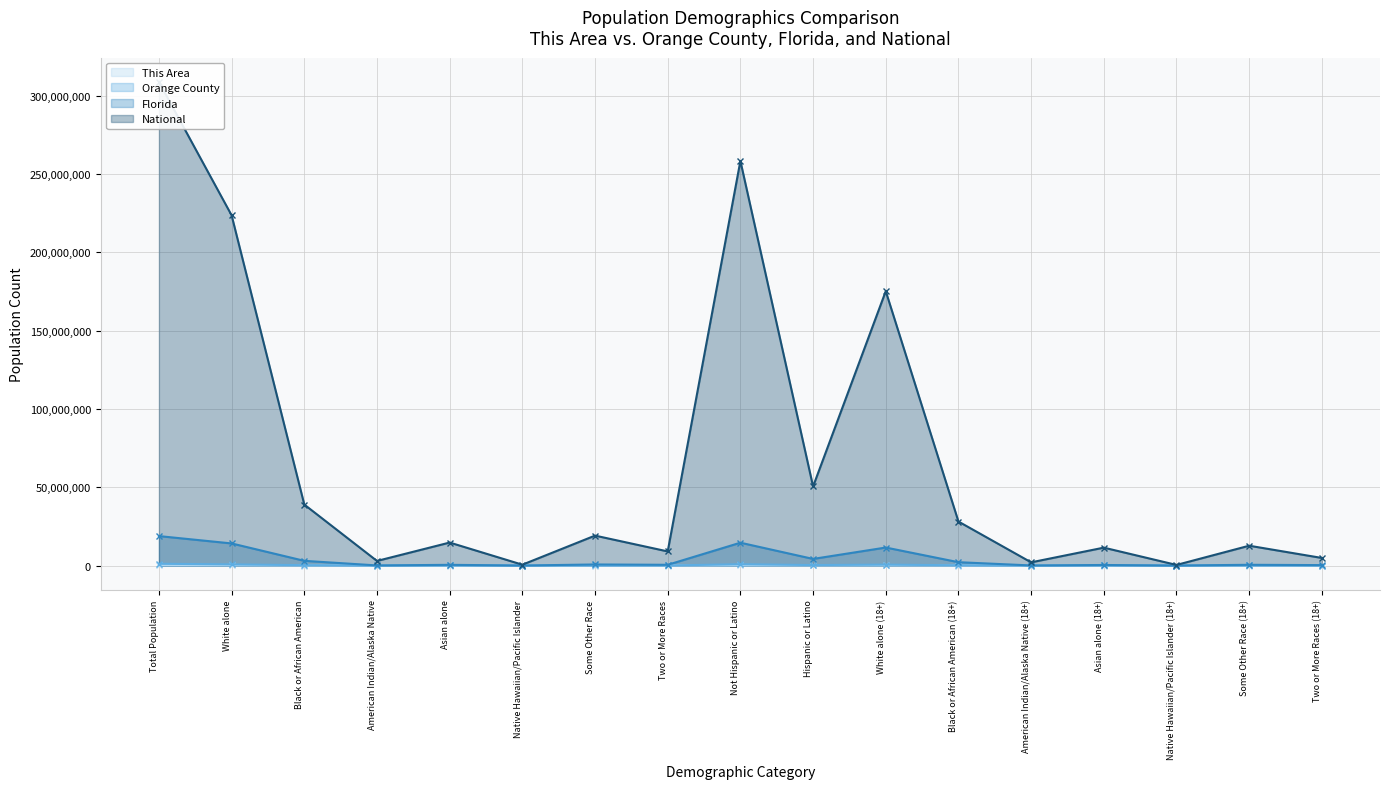

Which series changed the most between Asian alone and Two or More Races (18+)?

National